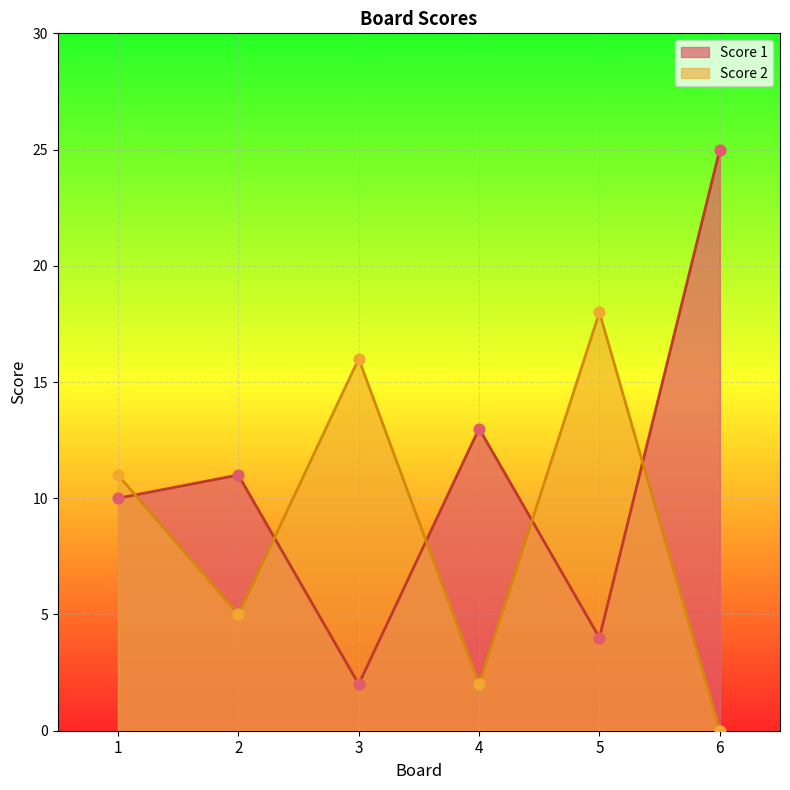

Is the value of Score 1 at 1 greater than the value of Score 2 at 2?

Yes